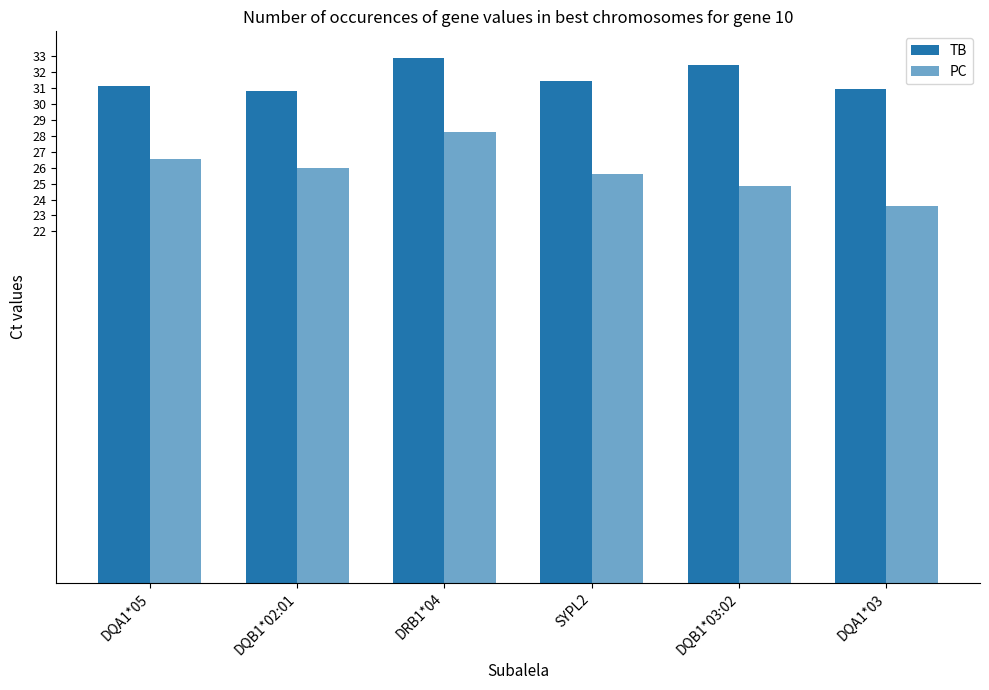

Is the value of TB at DRB1*04 greater than the value of PC at DQB1*02:01?

Yes